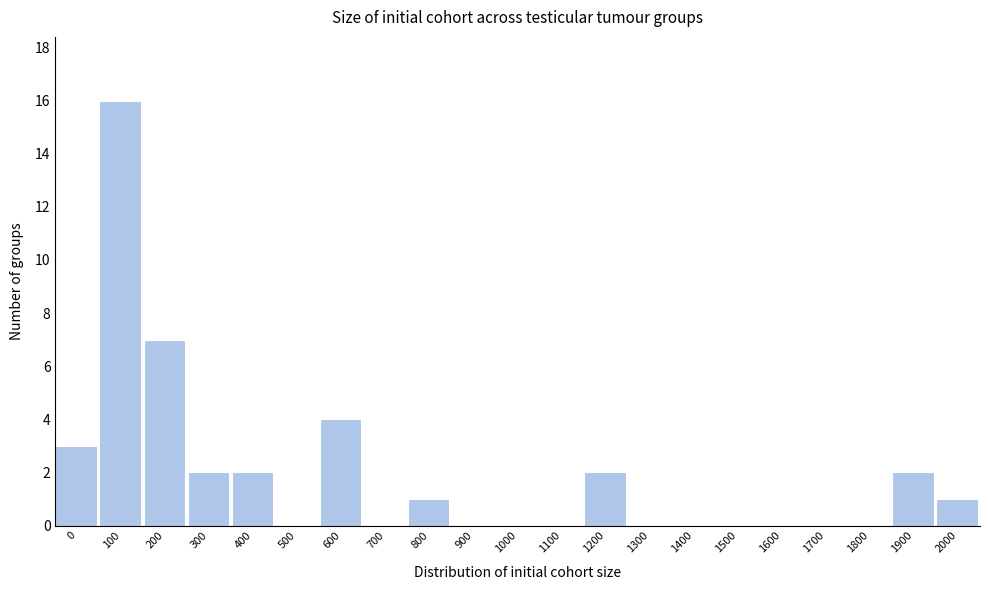

Reading left to right, list all the values displayed in this chart.

0=3	100=16	200=7	300=2	400=2	500=0	600=4	700=0	800=1	900=0	1000=0	1100=0	1200=2	1300=0	1400=0	1500=0	1600=0	1700=0	1800=0	1900=2	2000=1